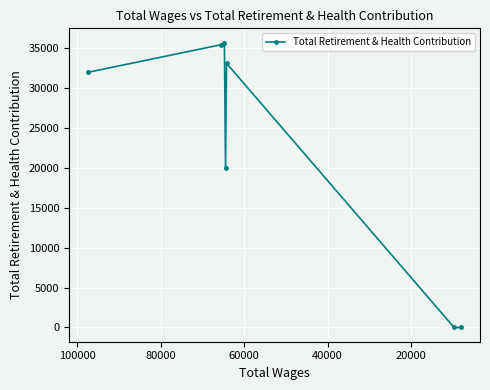

What is the value of the 1st point from the left?

31914